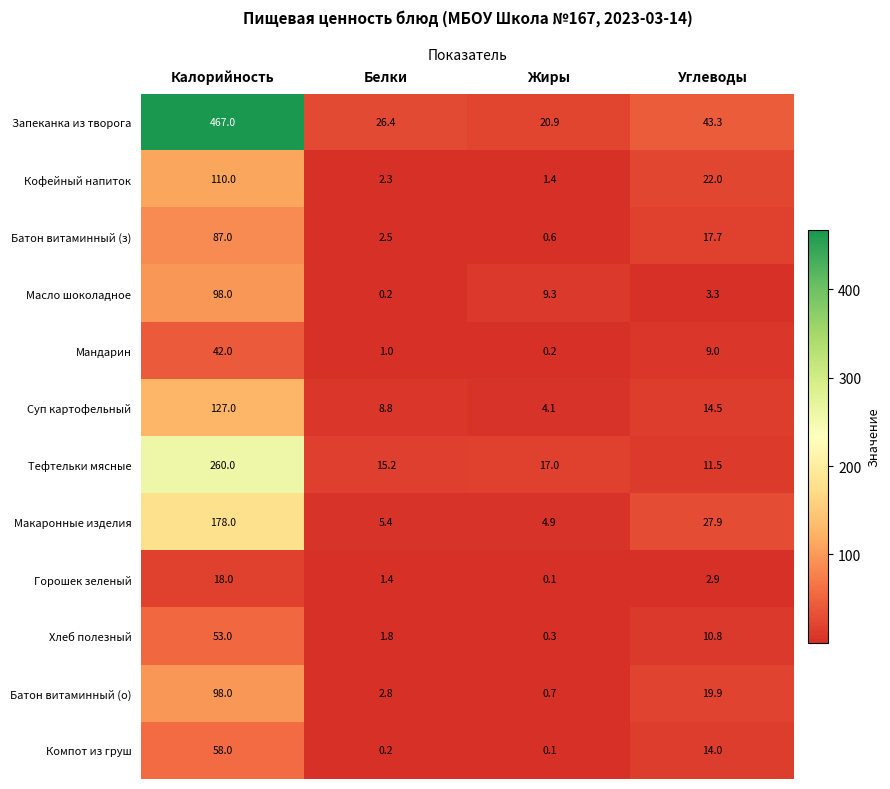

Which label corresponds to the largest value in the chart?

Калорийность